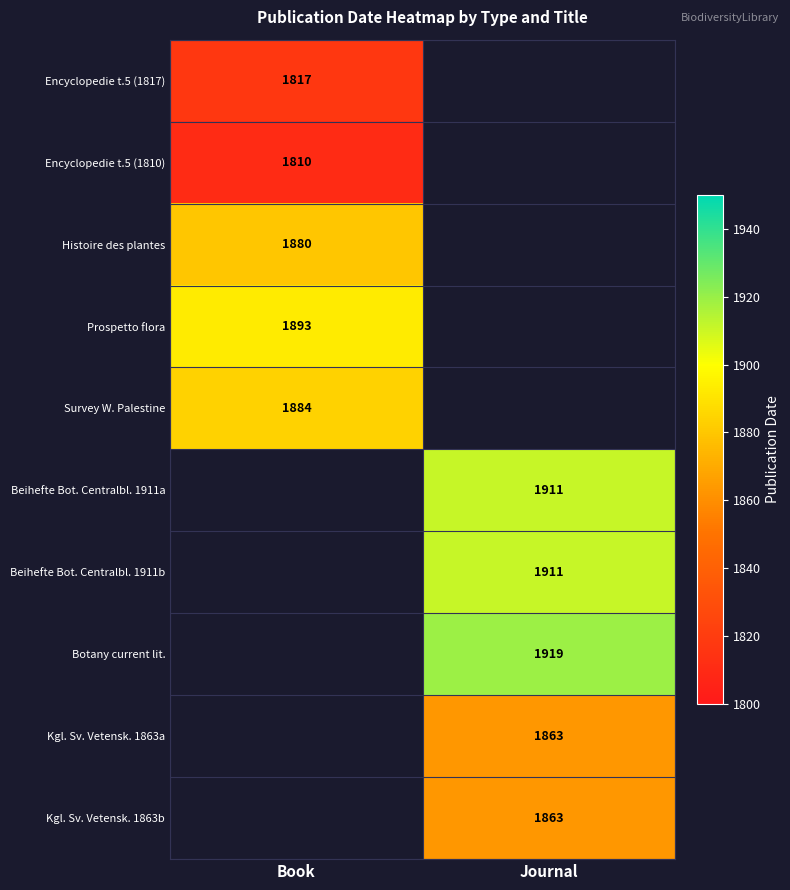

The value of Beihefte Bot. Centralbl. 1911a at Journal is 702. True or false?

False